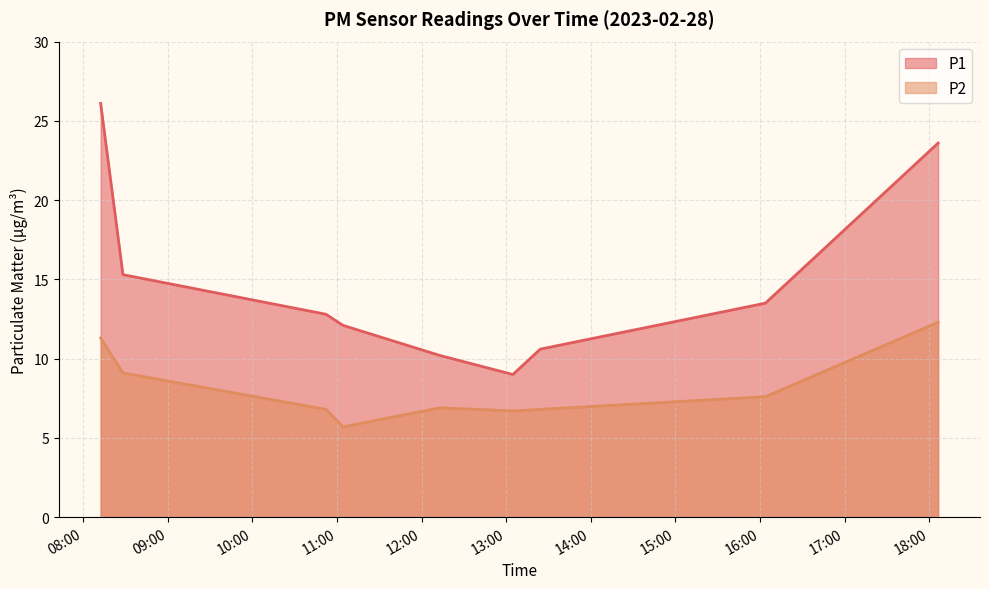

Does the chart display data point markers on the line(s)?

No